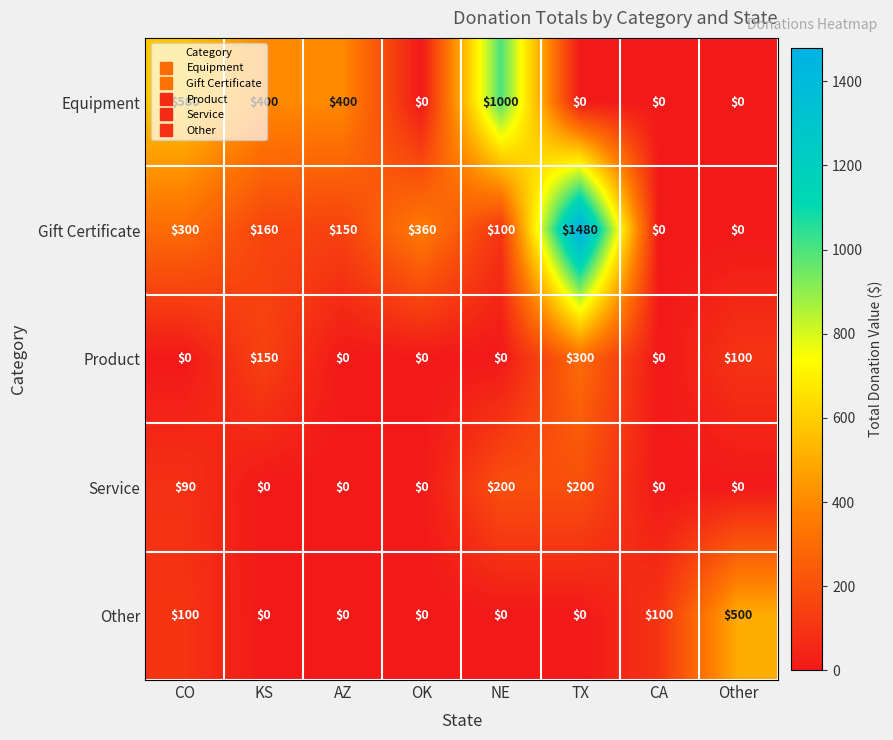

How many Other values are between 0 and 100?

7